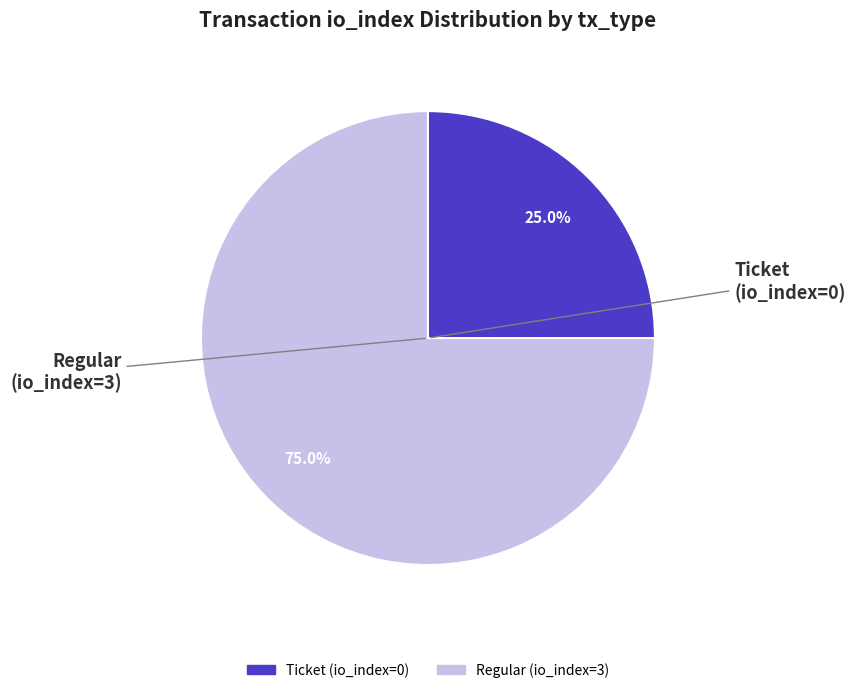

Does any single category account for the majority?

Yes